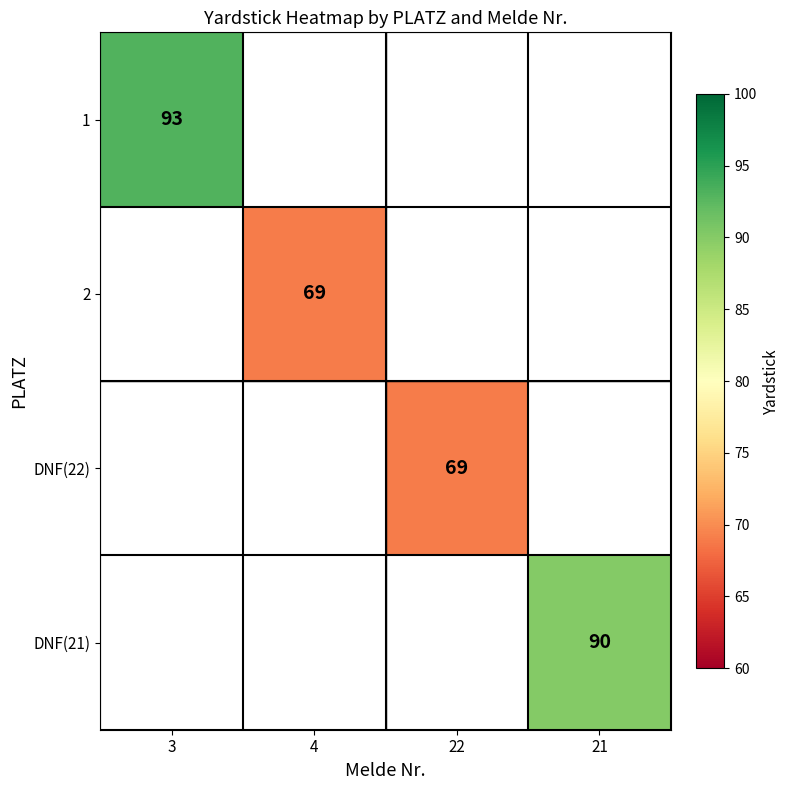

Is it true that 1 equals 30 at 3?

False